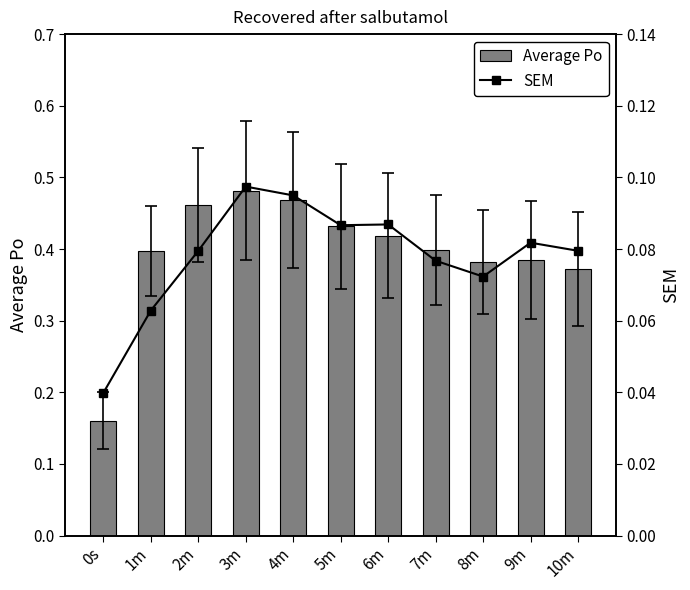

What are all the series names shown in the legend?

Average Po, SEM